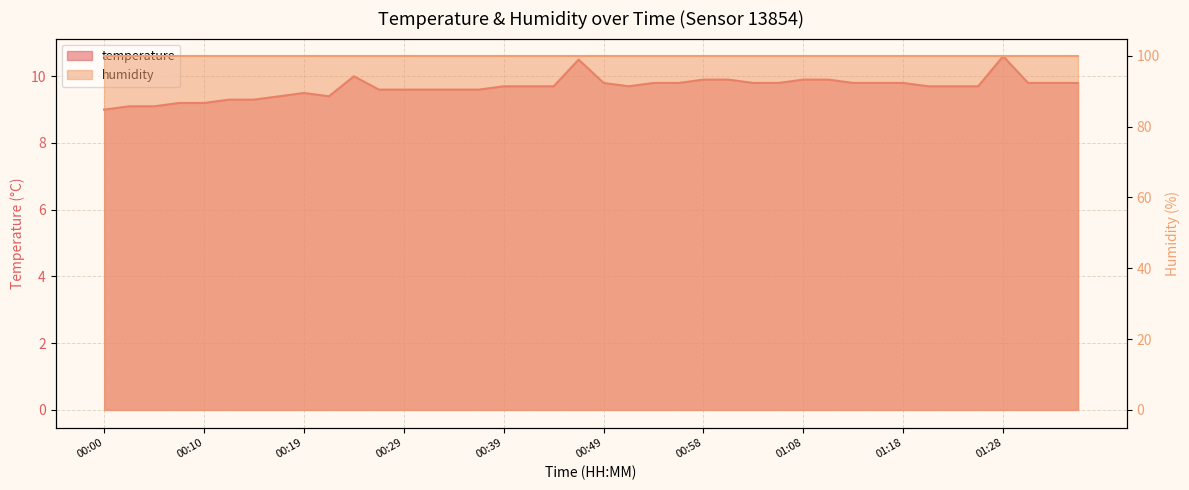

Approximately how many times larger is the value at 01:03 compared to 00:51?

1.0